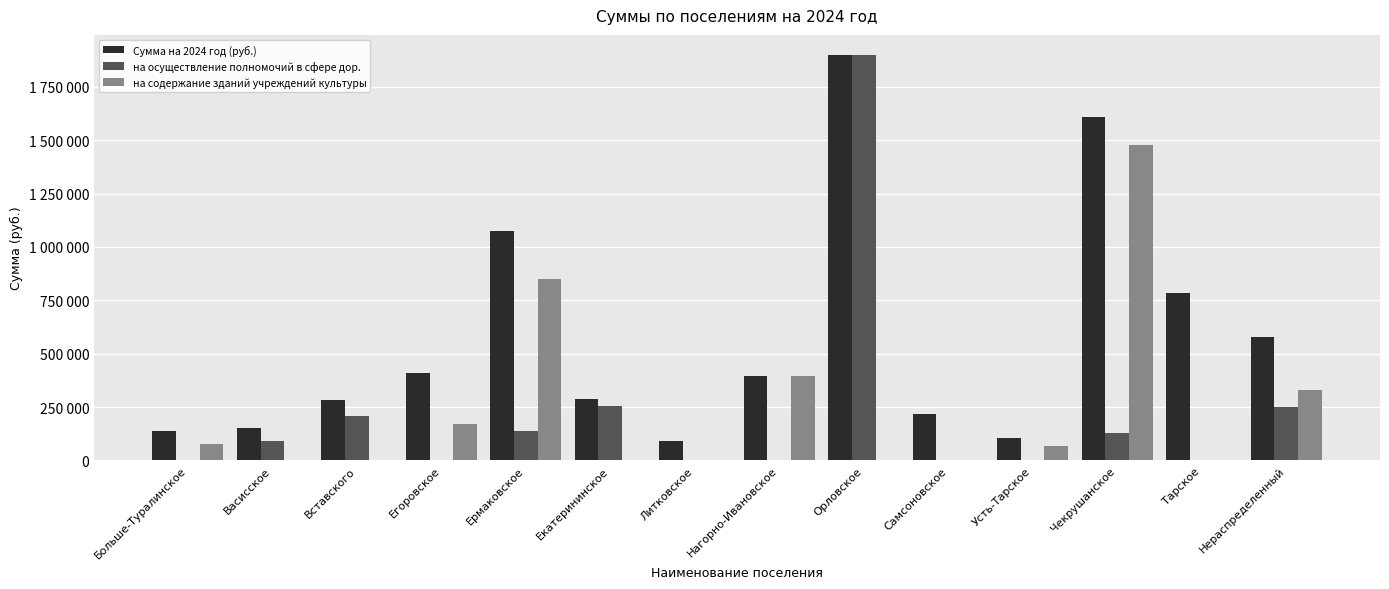

The Сумма на 2024 год (руб.) series shows 578557.2 at Нераспределенный. True or false?

True